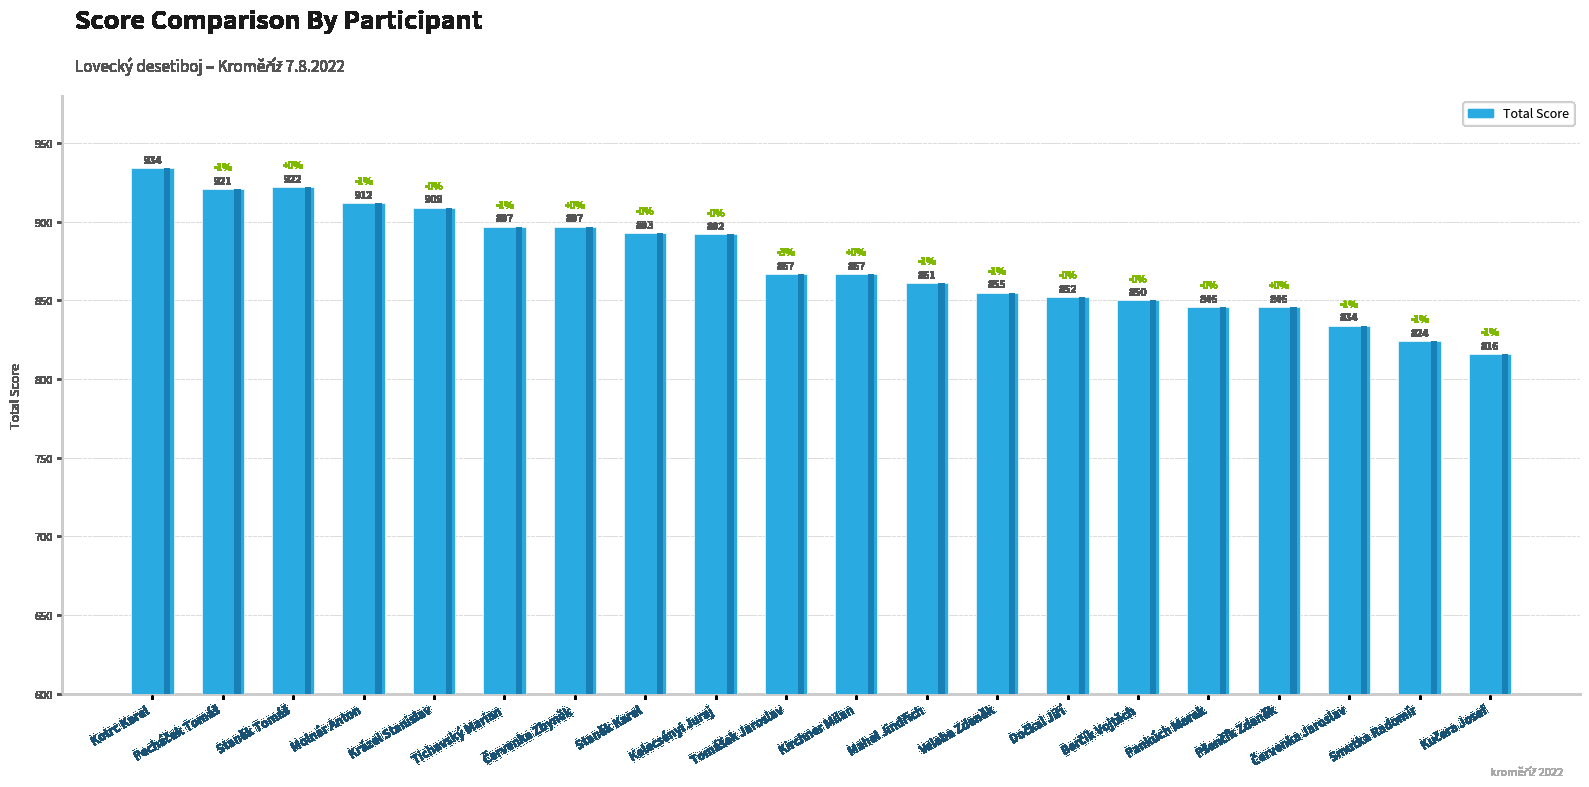

Is it true that the value at Tichavský Marian is 897?

True